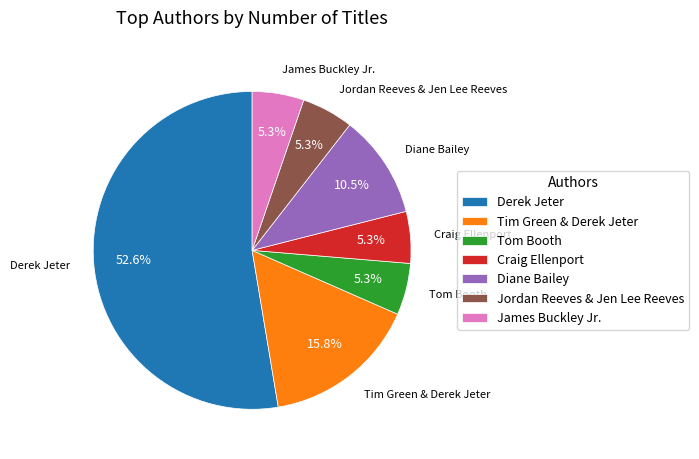

How many segments does this pie chart have?

7